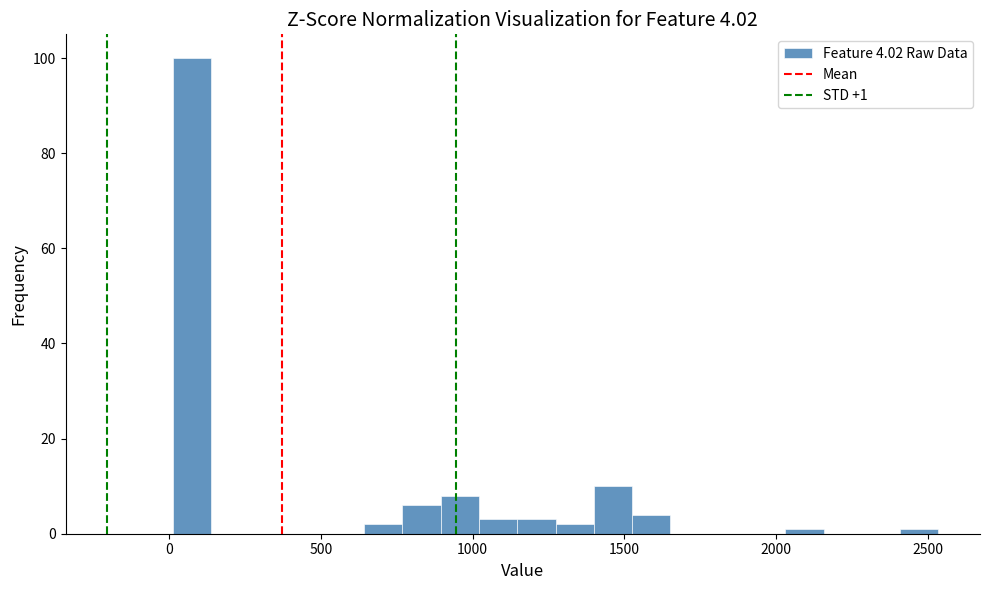

Around what value on the x-axis is the tallest bar? Give the approximate position of its centre, as read against the axis.

100